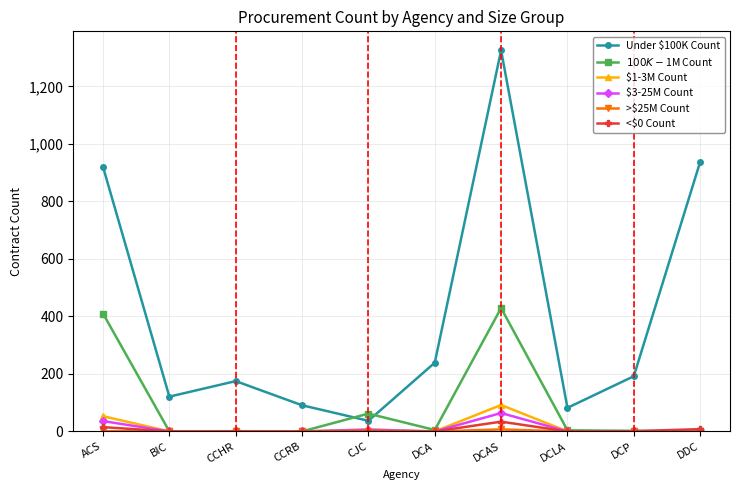

What is the label of the 7th point from the left?

DCAS